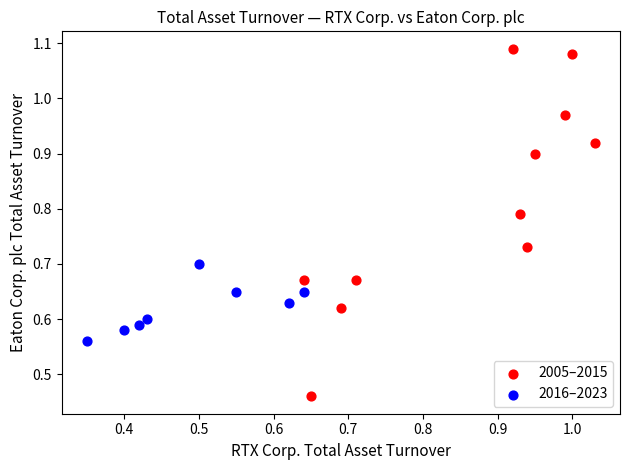

Which series has the largest Y range (max minus min)?

2005–2015